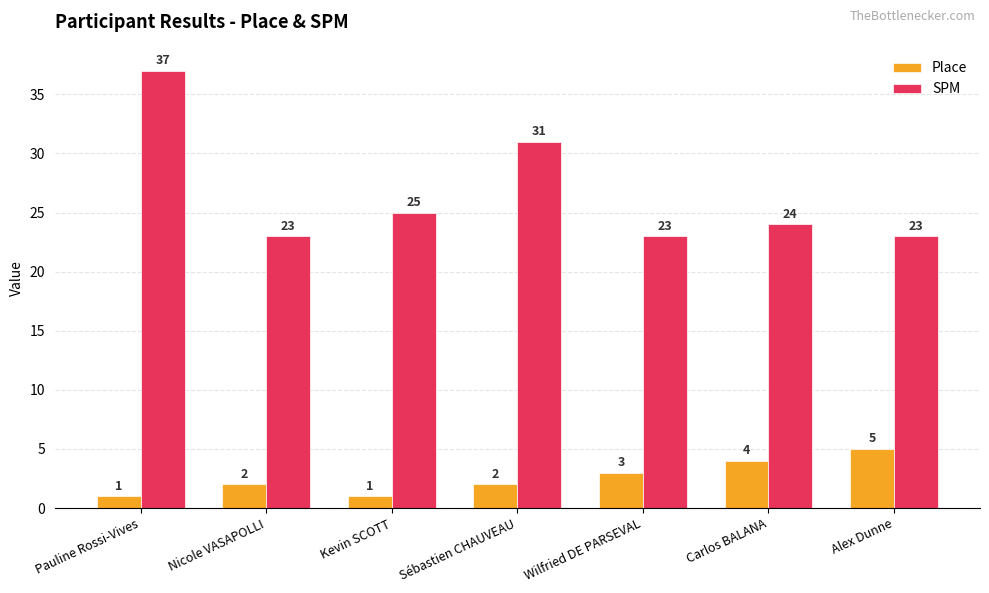

At which label does SPM first exceed 24?

Pauline Rossi-Vives